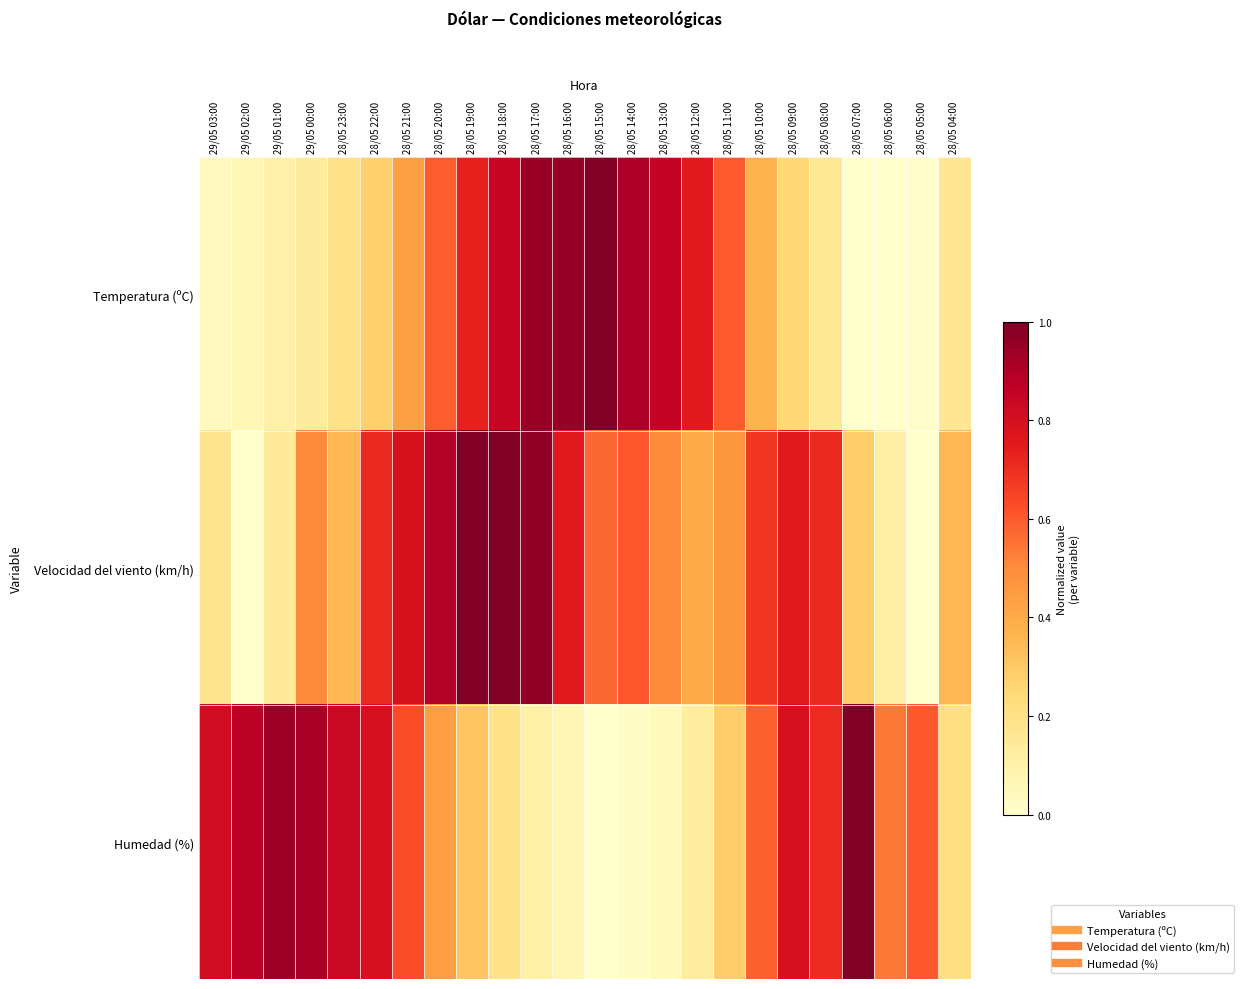

Reading left to right, transcribe all the data shown in this chart.

Temperatura (ºC): 29/05 03:00=0.0	29/05 02:00=0.1	29/05 01:00=0.1	29/05 00:00=0.1	28/05 23:00=0.2	28/05 22:00=0.3	28/05 21:00=0.4	28/05 20:00=0.6	28/05 19:00=0.7	28/05 18:00=0.8	28/05 17:00=0.9	28/05 16:00=1.0	28/05 15:00=1.0	28/05 14:00=0.9	28/05 13:00=0.8	28/05 12:00=0.8	28/05 11:00=0.6	28/05 10:00=0.4	28/05 09:00=0.2	28/05 08:00=0.2	28/05 07:00=0.0	28/05 06:00=0.0	28/05 05:00=0.0	28/05 04:00=0.2
Velocidad del viento (km/h): 29/05 03:00=0.2	29/05 02:00=0.0	29/05 01:00=0.1	29/05 00:00=0.5	28/05 23:00=0.4	28/05 22:00=0.7	28/05 21:00=0.8	28/05 20:00=0.9	28/05 19:00=1.0	28/05 18:00=1.0	28/05 17:00=1.0	28/05 16:00=0.8	28/05 15:00=0.6	28/05 14:00=0.6	28/05 13:00=0.5	28/05 12:00=0.4	28/05 11:00=0.5	28/05 10:00=0.7	28/05 09:00=0.8	28/05 08:00=0.7	28/05 07:00=0.3	28/05 06:00=0.1	28/05 05:00=0.0	28/05 04:00=0.4
Humedad (%): 29/05 03:00=0.8	29/05 02:00=0.9	29/05 01:00=0.9	29/05 00:00=0.9	28/05 23:00=0.8	28/05 22:00=0.8	28/05 21:00=0.6	28/05 20:00=0.4	28/05 19:00=0.3	28/05 18:00=0.2	28/05 17:00=0.1	28/05 16:00=0.1	28/05 15:00=0.0	28/05 14:00=0.0	28/05 13:00=0.0	28/05 12:00=0.1	28/05 11:00=0.3	28/05 10:00=0.6	28/05 09:00=0.8	28/05 08:00=0.7	28/05 07:00=1.0	28/05 06:00=0.5	28/05 05:00=0.6	28/05 04:00=0.2